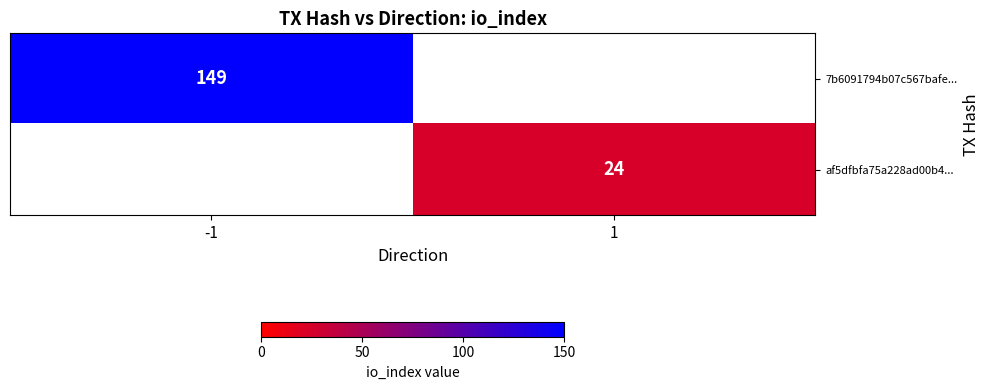

Is it true that 7b6091794b07c567bafe... equals 149 at -1?

True